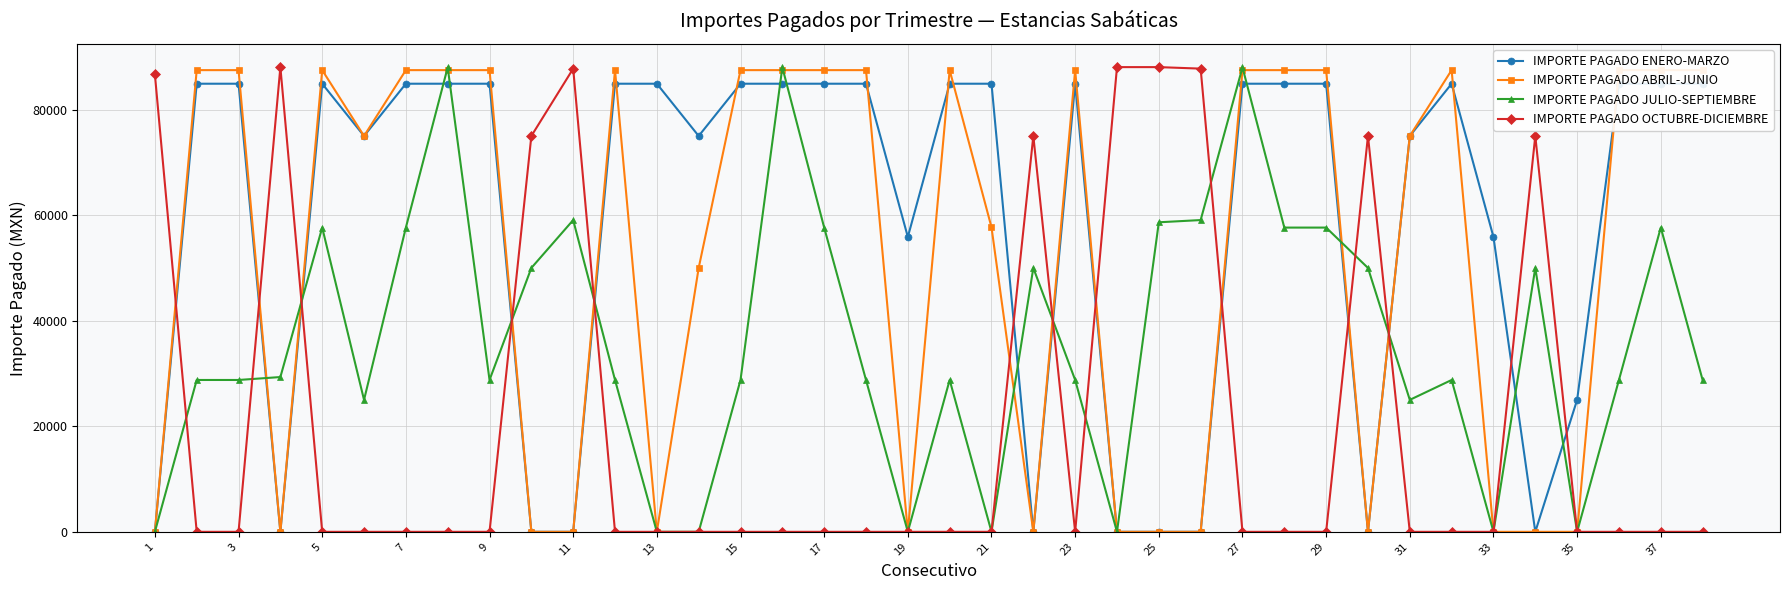

What is the sum of all IMPORTE PAGADO JULIO-SEPTIEMBRE values?

1382470